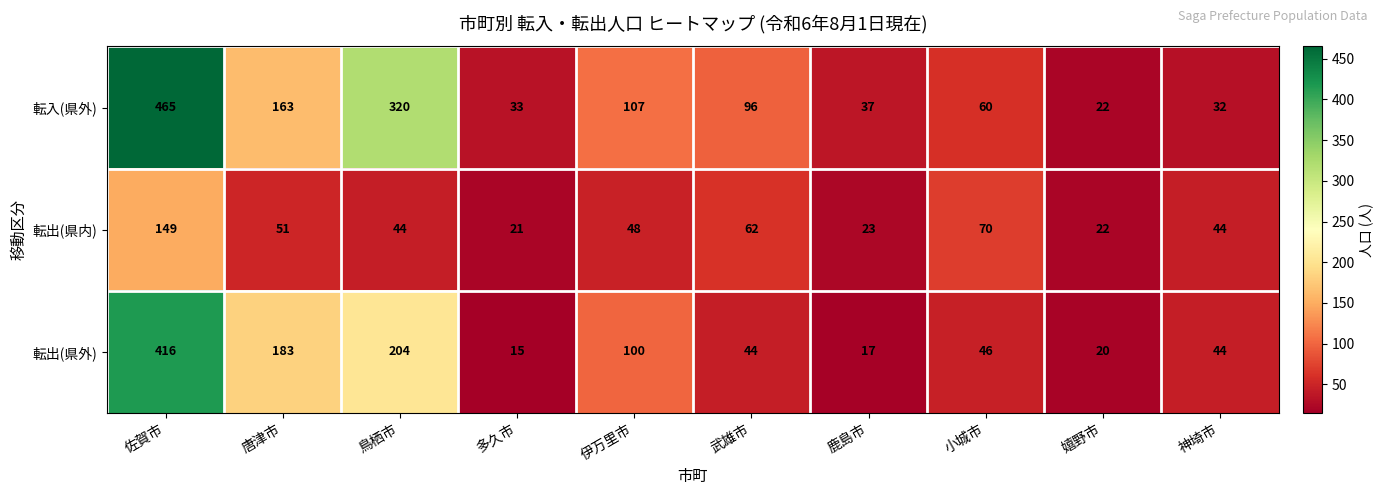

Which series has the largest total across all categories?

転入(県外)